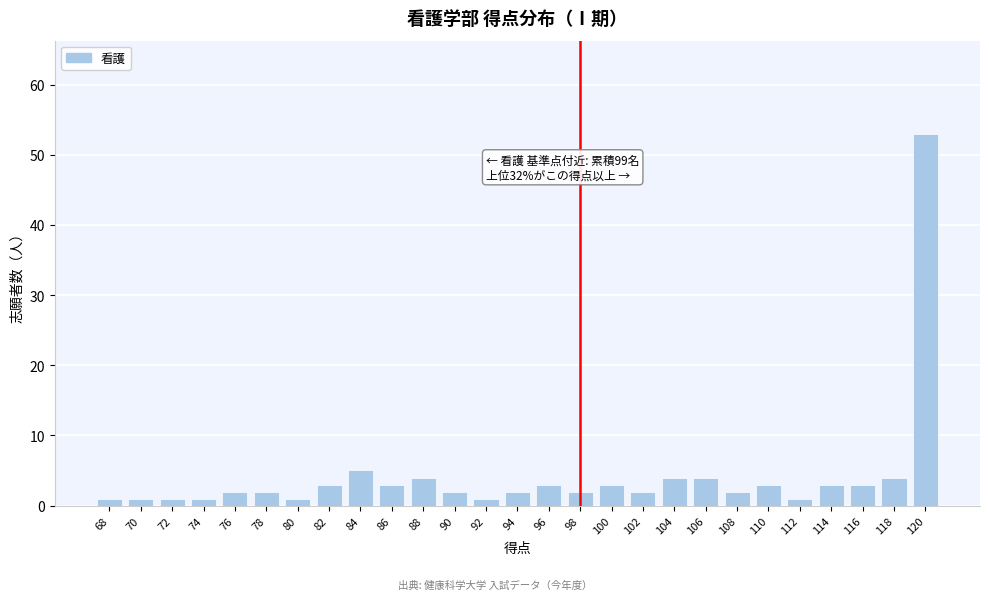

Reading right to left, extract all data points from this chart.

53	4	3	3	1	3	2	4	4	2	3	2	3	2	1	2	4	3	5	3	1	2	2	1	1	1	1